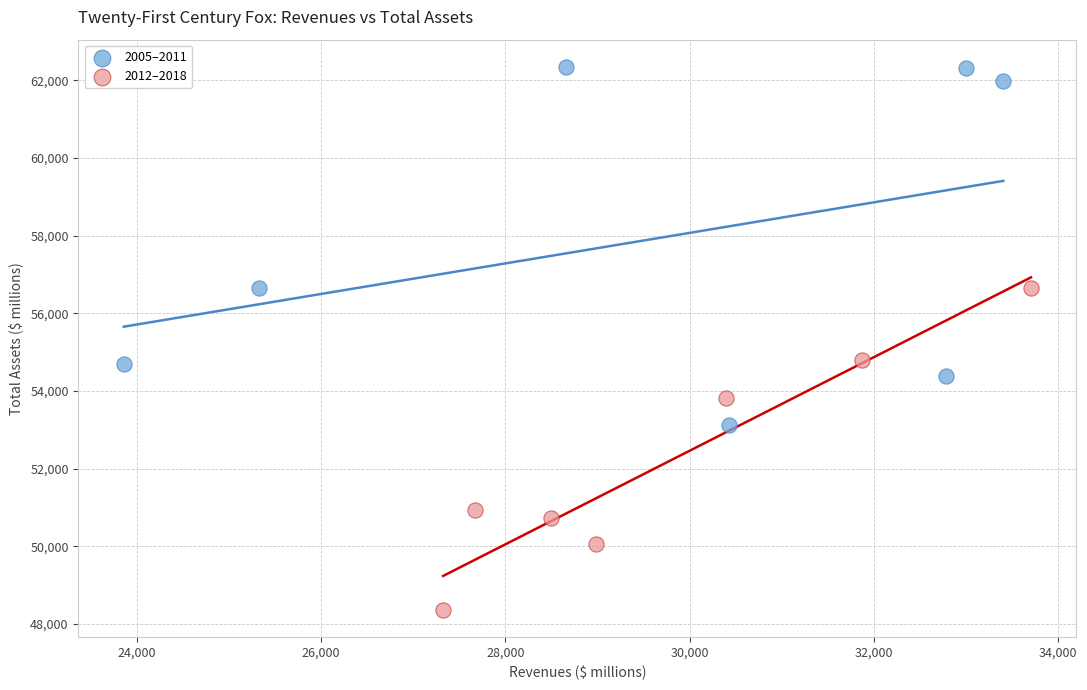

Which series reaches the minimum Y coordinate?

2012–2018